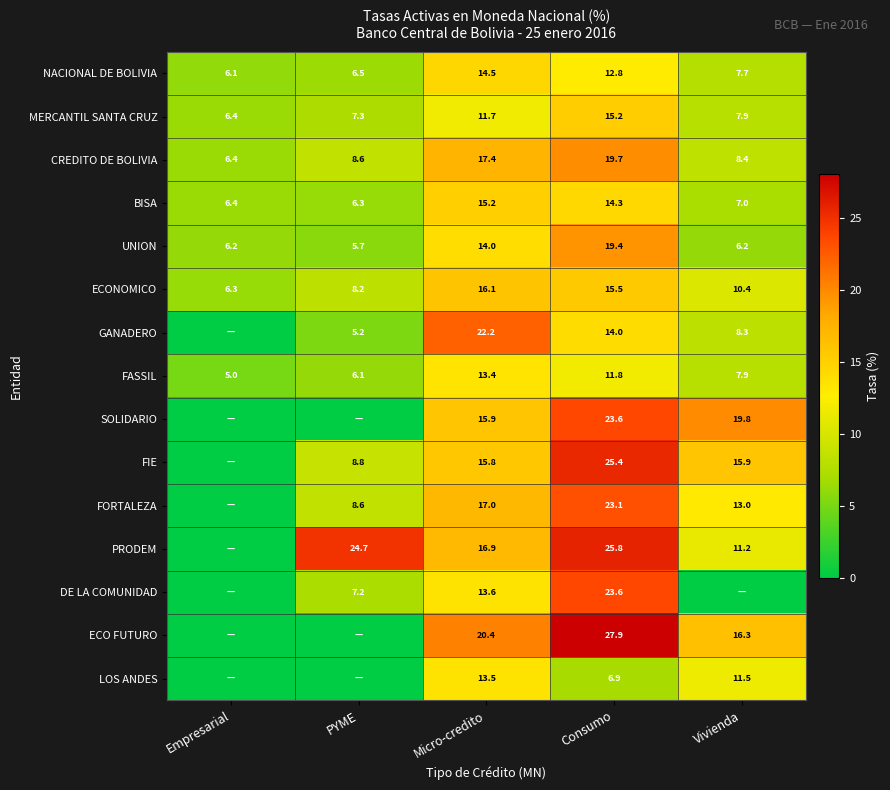

The value of UNION at Vivienda is 3.0. True or false?

False